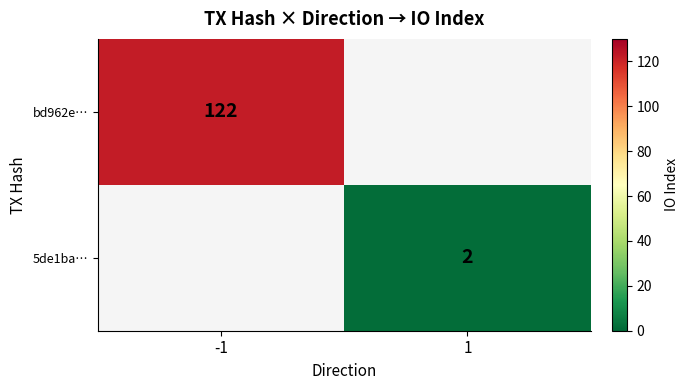

True or false: bd962e… has a value of 122 at -1.

True